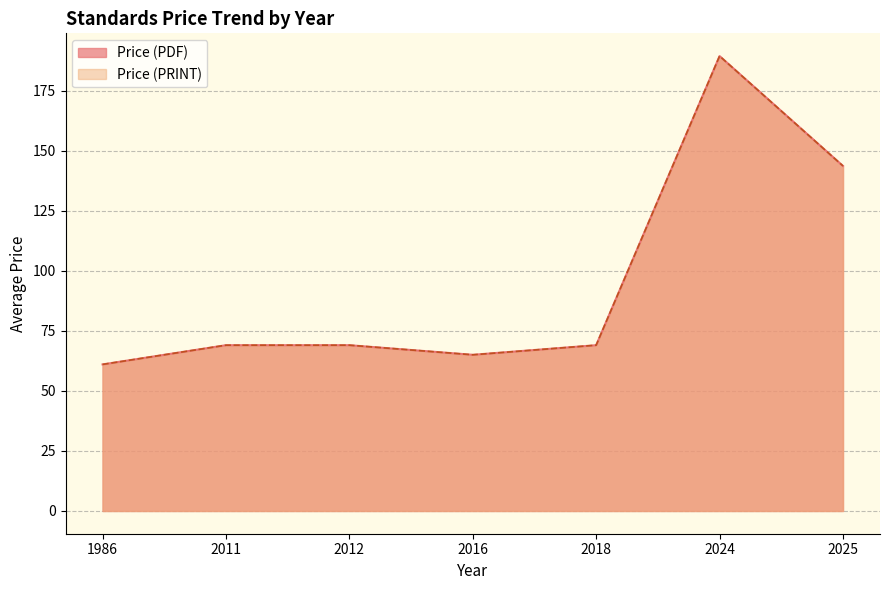

How many data points does each series have?

7